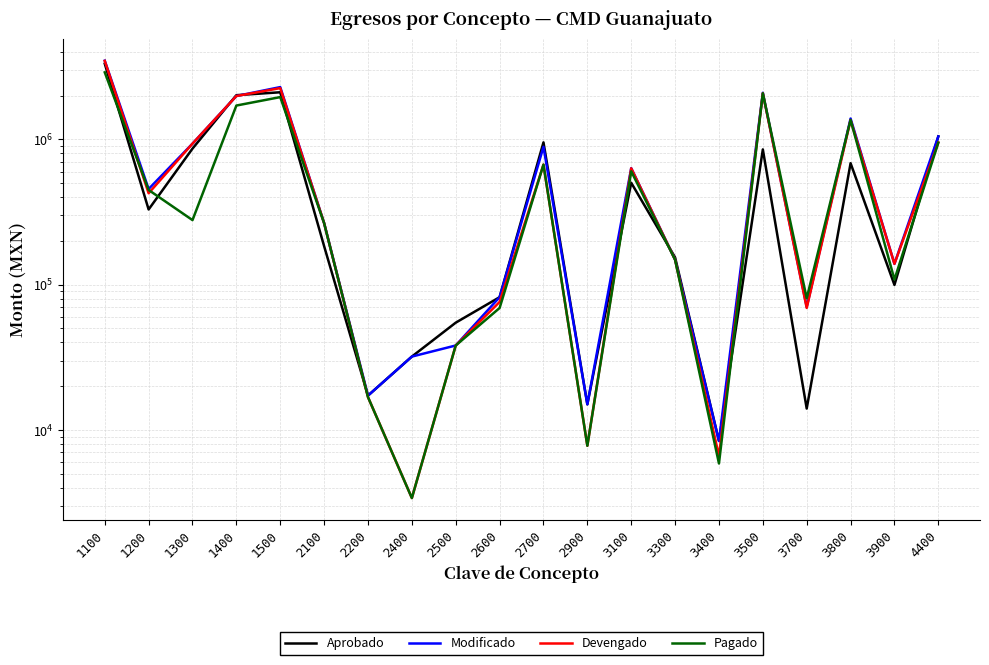

What is the value of the Pagado point at the 4th from the left?

1710148.8